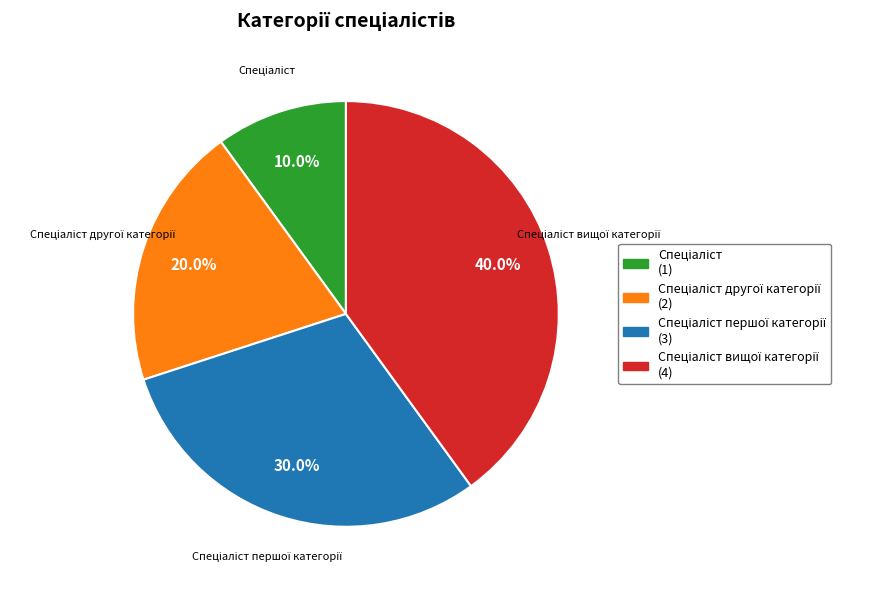

Is there a majority slice in this chart?

No